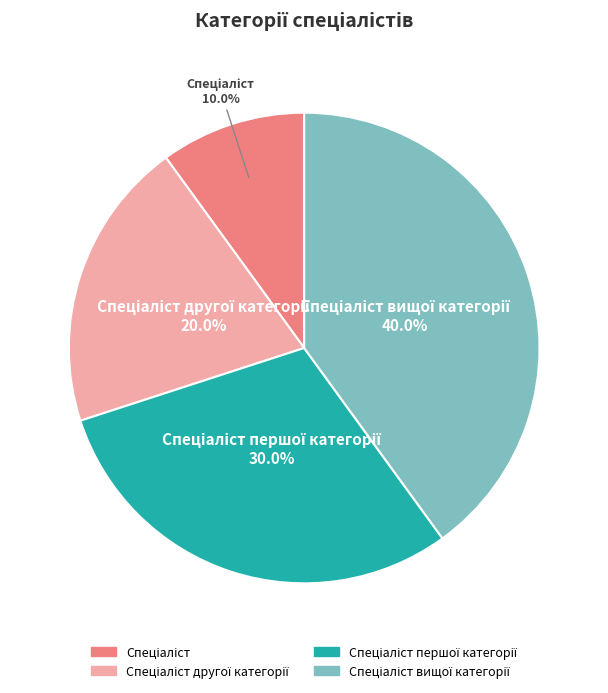

Does any single category account for the majority?

No